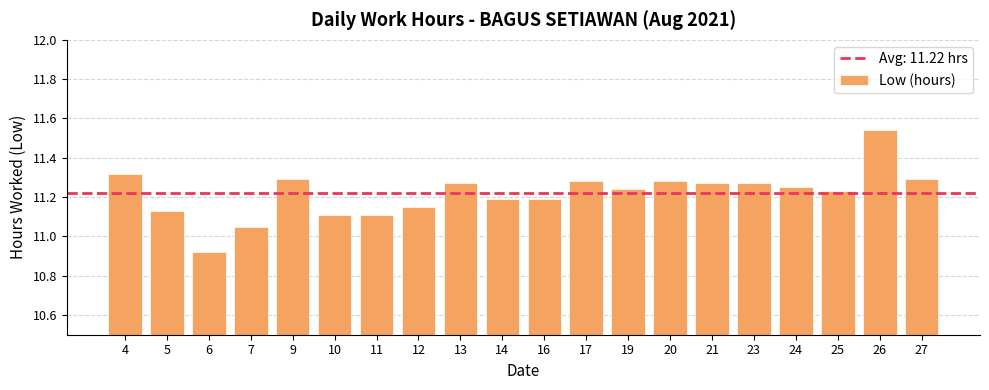

What is the sum of the values at 21 and 27?

22.6